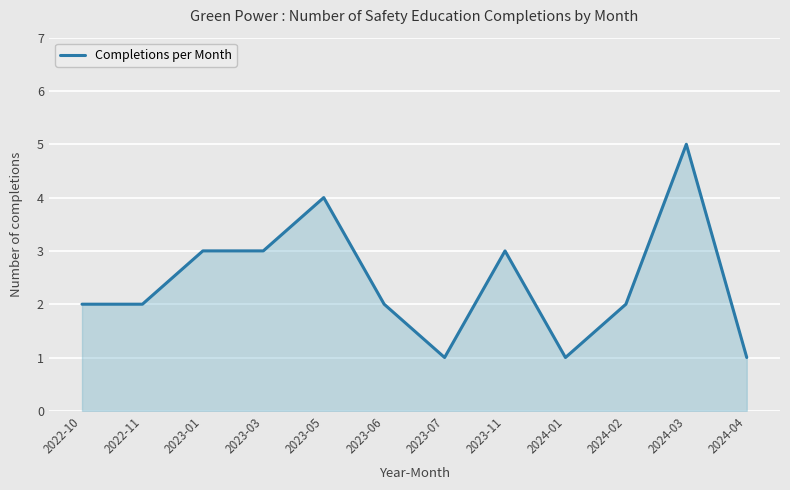

Count the number of categories in the chart.

12